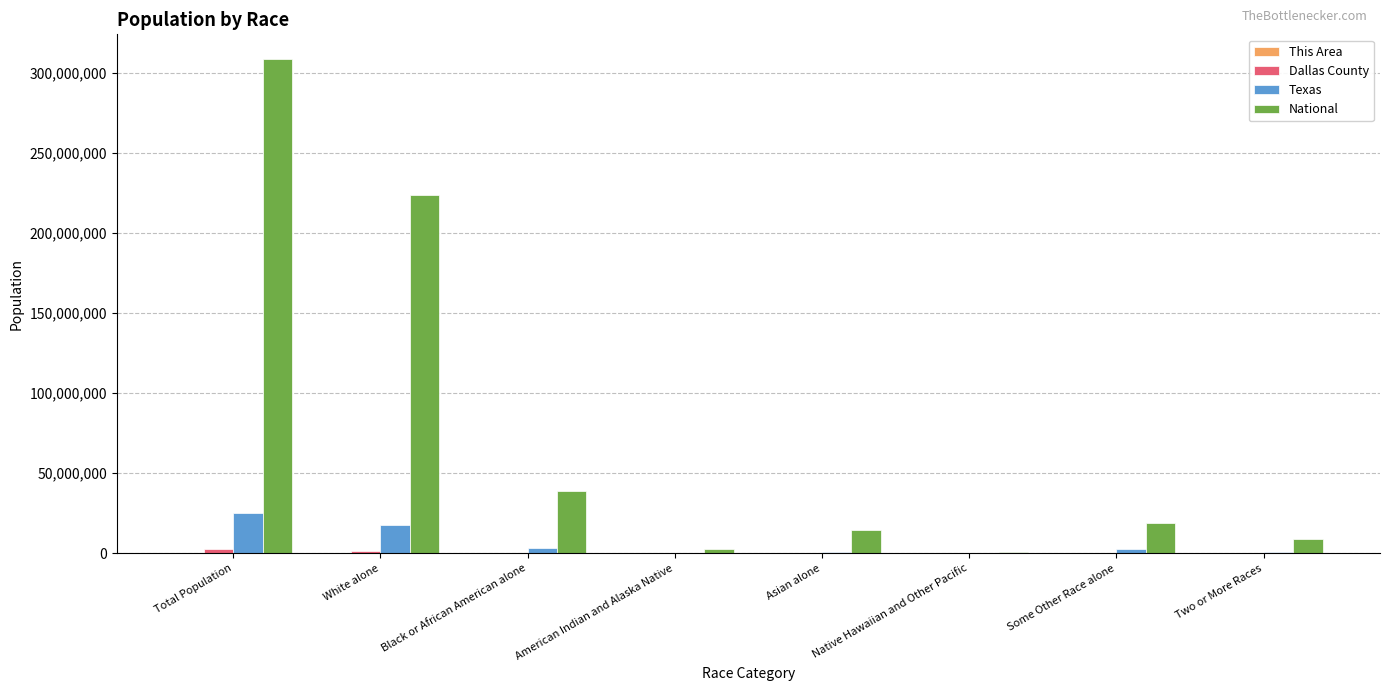

Which series changed the most between Total Population and Native Hawaiian and Other Pacific?

National